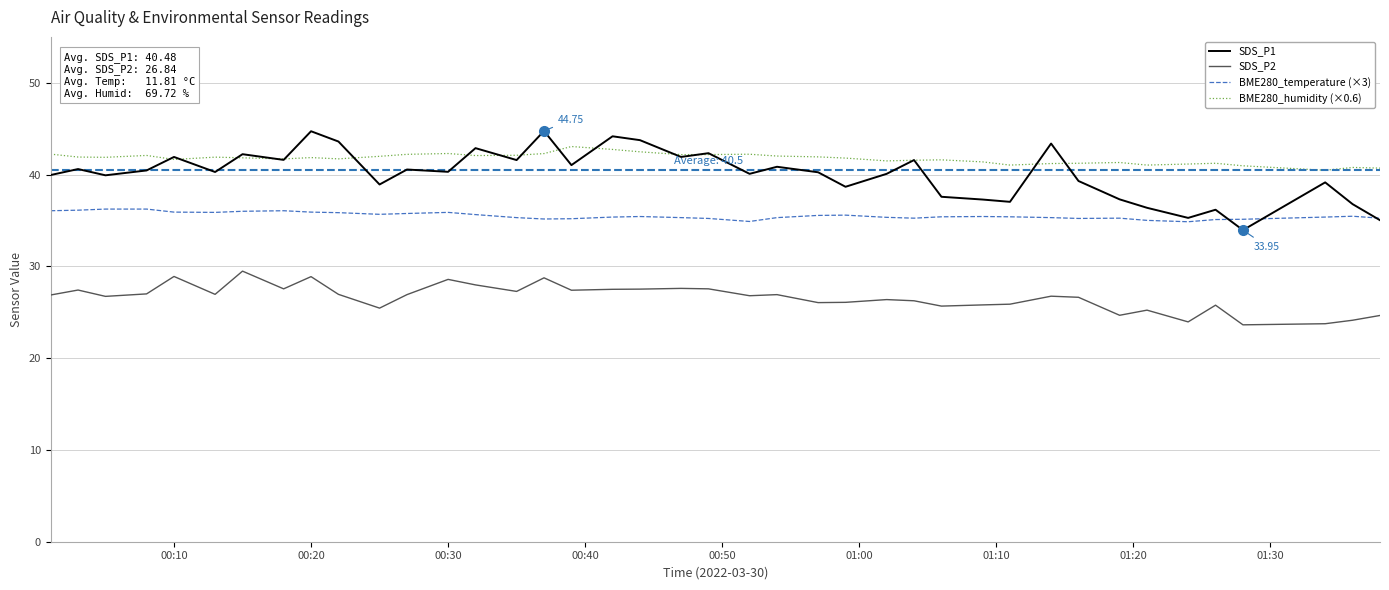

True or false: BME280_humidity (×0.6) and BME280_temperature (×3) cross at least once.

False